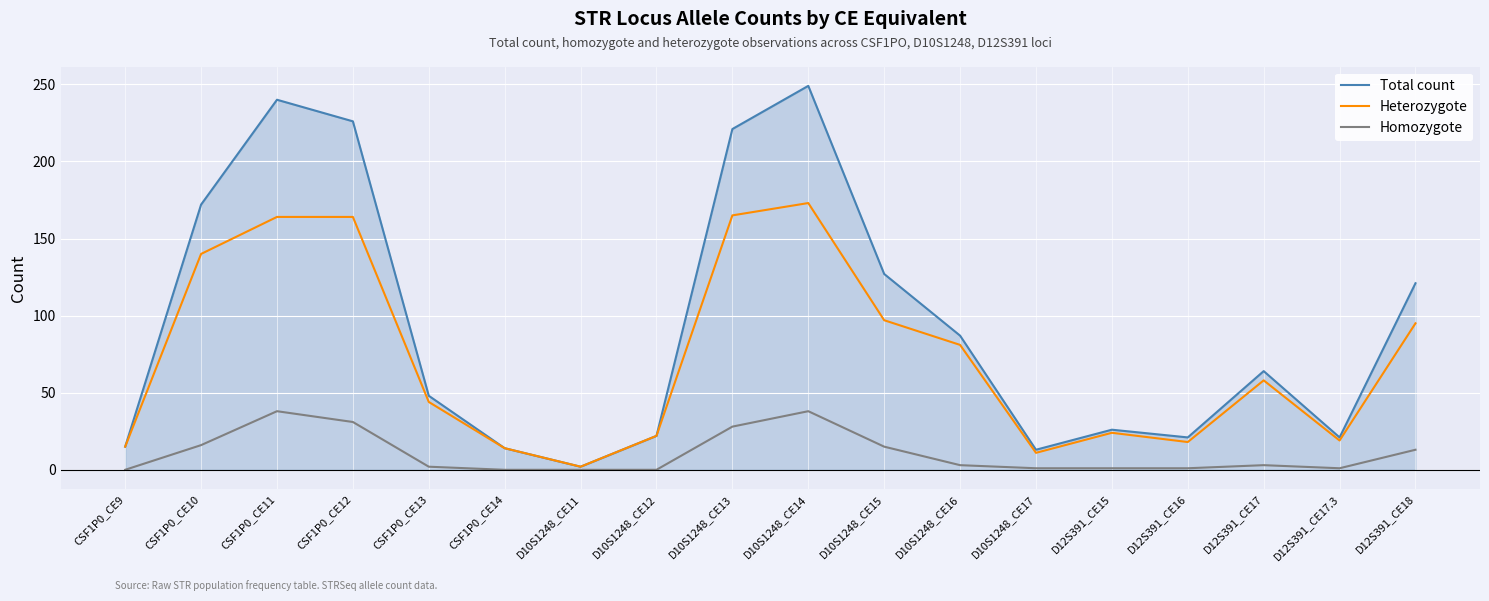

At which label does Homozygote first exceed 3?

CSF1P0_CE10